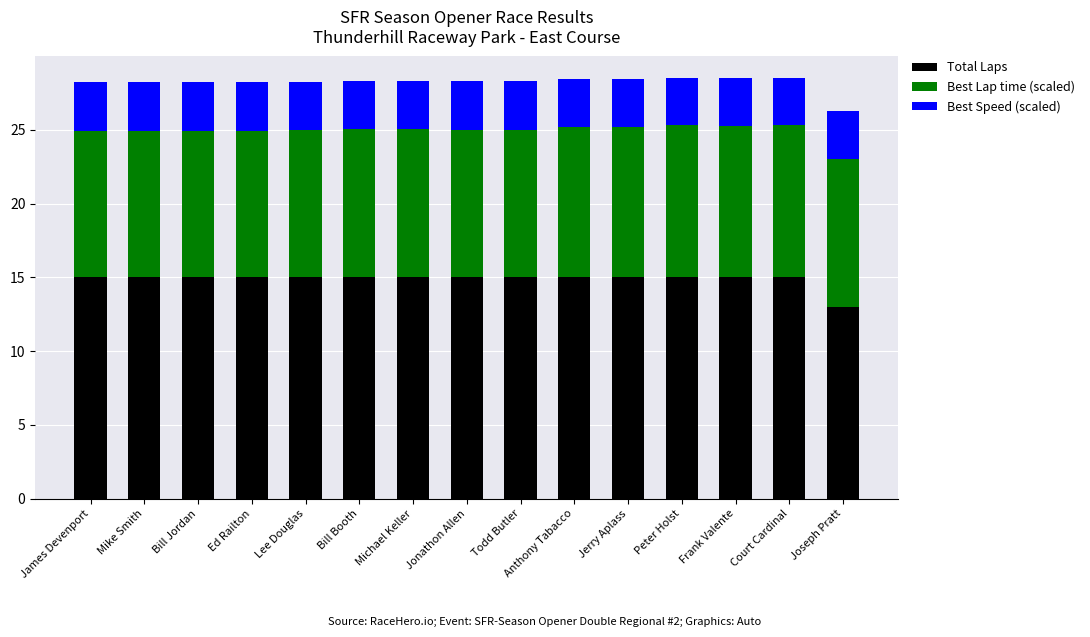

What is the sum of all Total Laps values?

223.0